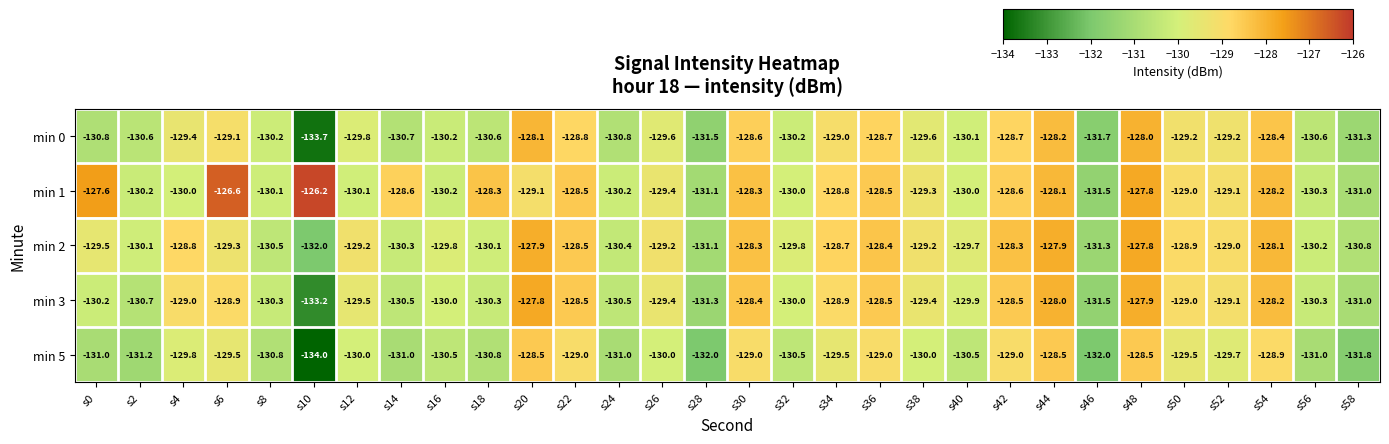

True or false: min 0 has a value of -187.6 at s16.

False